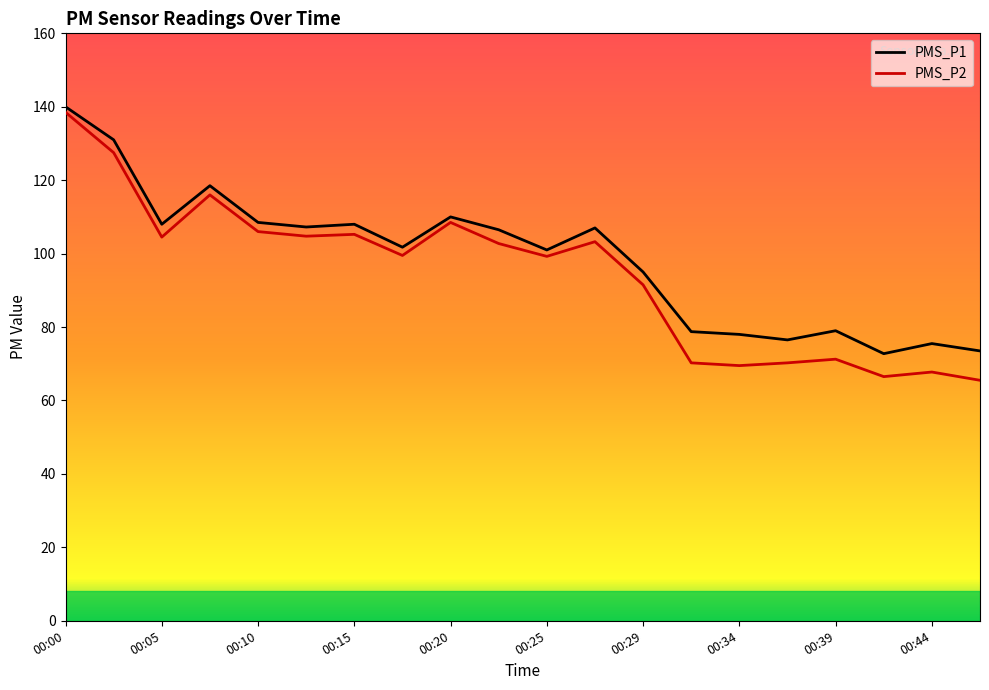

How many interior local peaks does the PMS_P1 series have?

6